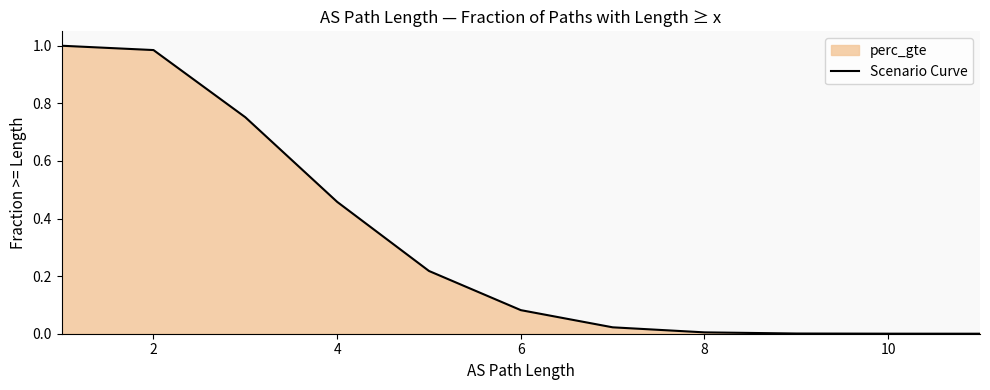

True or false: the data shows 0.3 at 4.

False